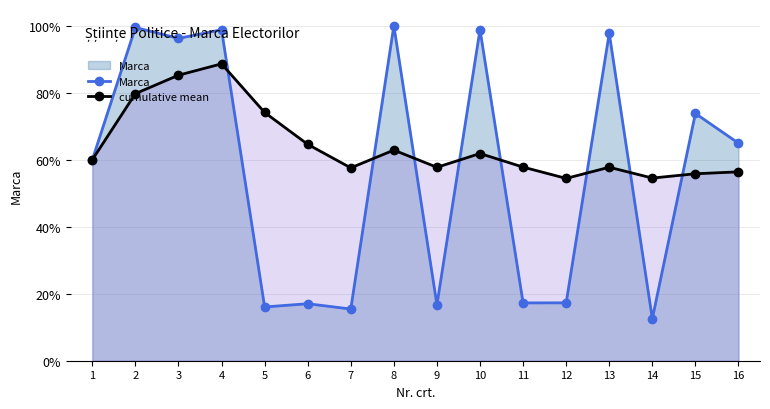

Reading right to left, what are all the values shown in this chart?

Marca: 64.9	73.8	12.6	97.8	17.3	17.3	98.8	16.7	100.0	15.4	17.0	16.1	98.8	96.2	99.5	60.0
cumulative mean: 56.4	55.8	54.5	57.8	54.4	57.8	61.9	57.7	62.9	57.6	64.6	74.1	88.6	85.2	79.7	60.0